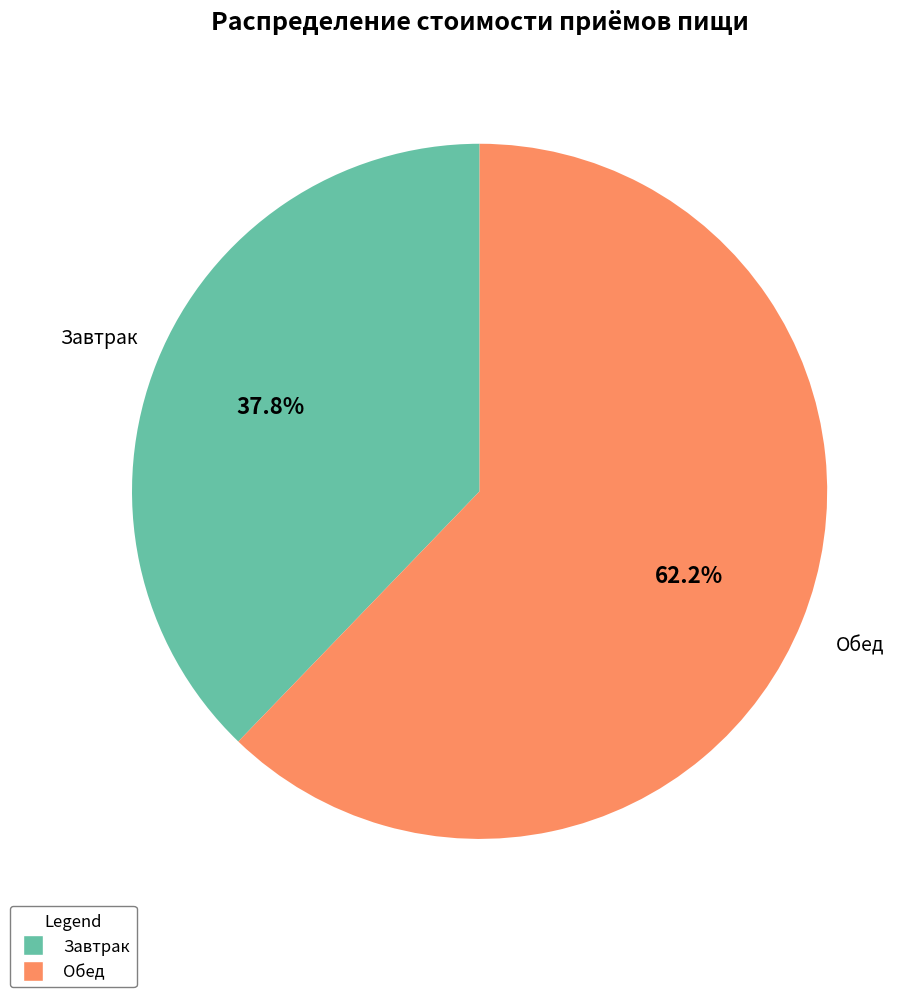

What percentage is NOT represented by Завтрак?

62.2%